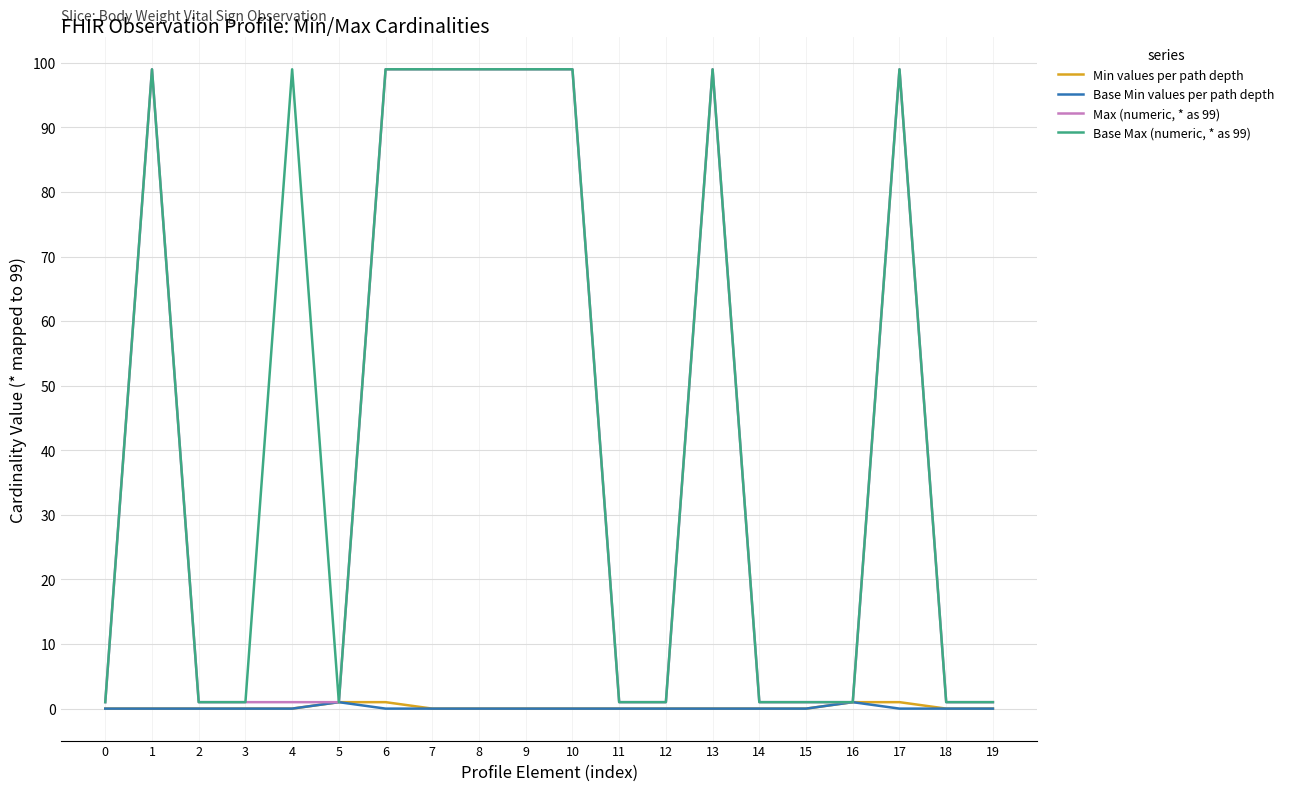

What is the difference between the second highest and minimum values in the Max (numeric, * as 99) series?

98